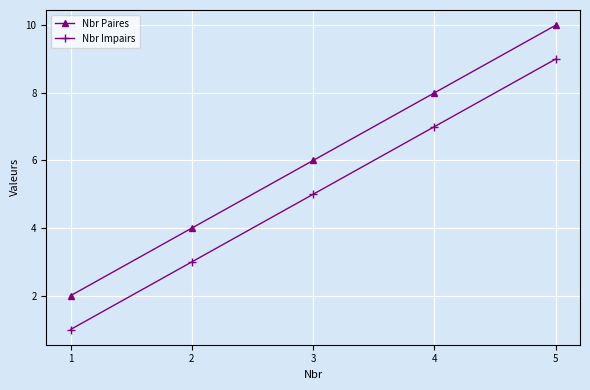

Is this an area chart (filled region under the line)?

No